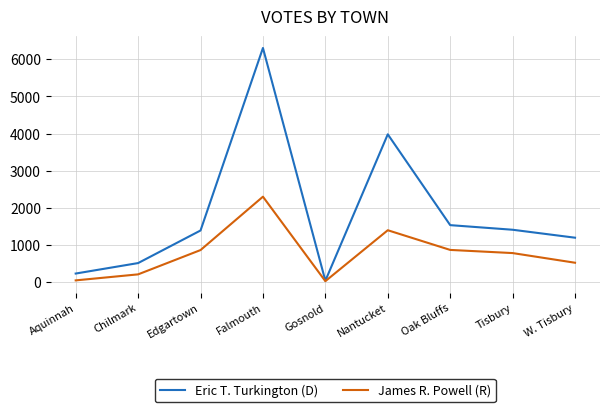

True or false: James R. Powell (R) has a value of 2302 at Falmouth.

True